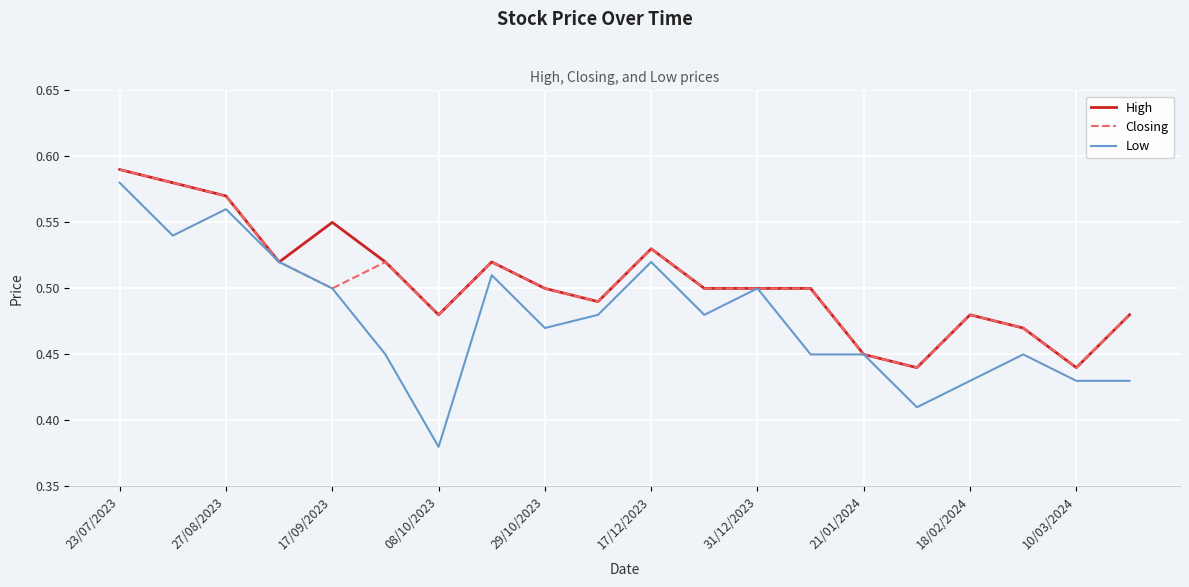

Does the chart display data point markers on the line(s)?

No